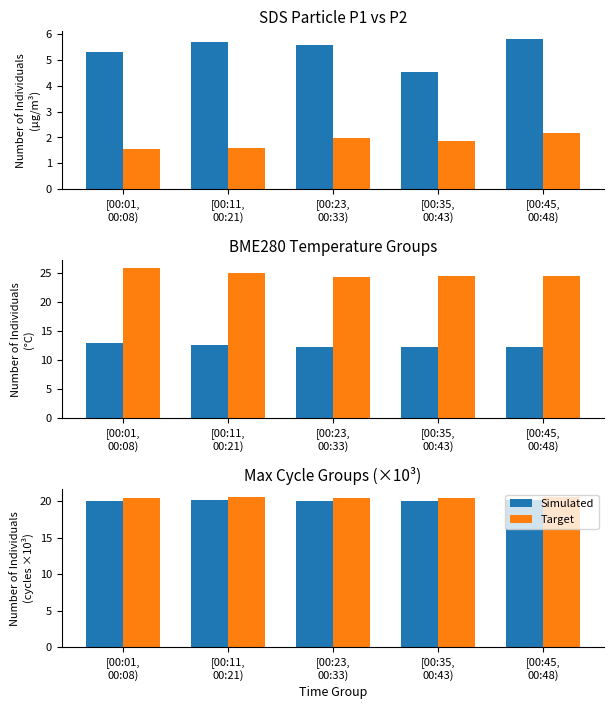

At how many categories does at least one series exceed 20?

5